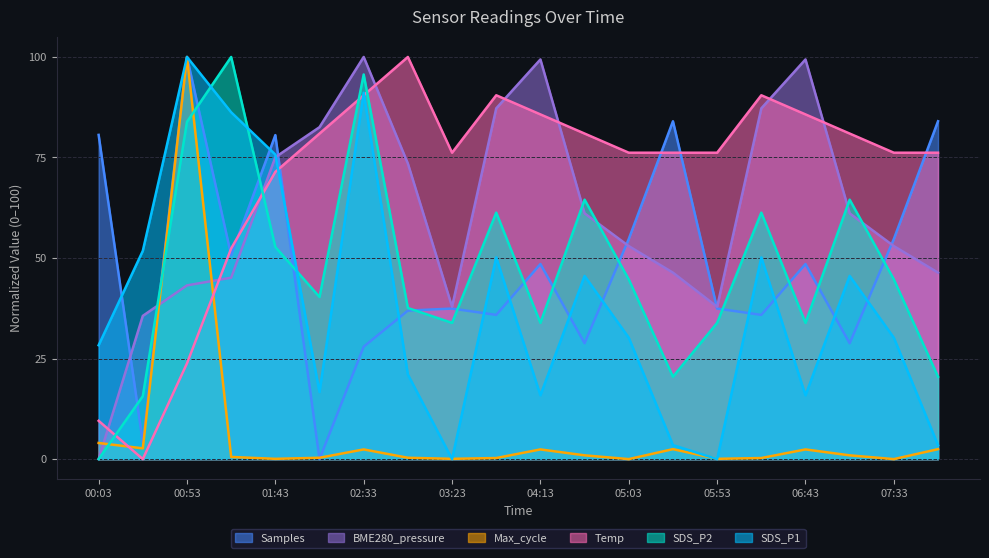

How many lines are shown in the chart?

6